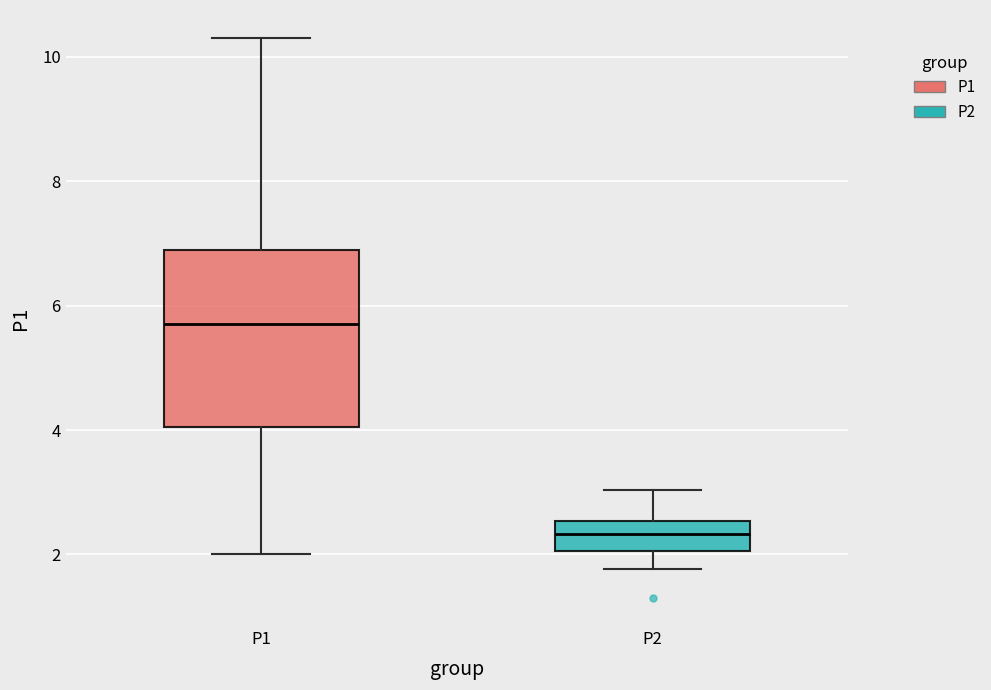

Reading left to right, read every box against the y-axis: the position of its median line, the range the box covers, and the ends of its whiskers. The values are not printed on the chart, so give them approximately, as read against the axis.

P1: median 5.8, box 4.0 to 7.0, whiskers 2.0 to 10.4
P2: median 2.4, box 2.0 to 2.6, whiskers 1.8 to 3.0